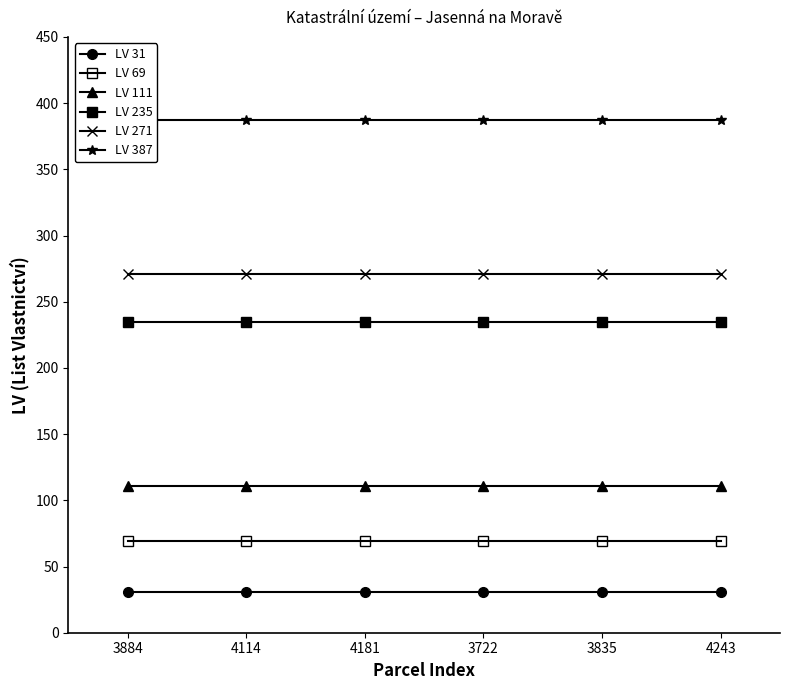

Reading left to right, transcribe all the data shown in this chart.

LV 31: 31	31	31	31	31	31
LV 69: 69	69	69	69	69	69
LV 111: 111	111	111	111	111	111
LV 235: 235	235	235	235	235	235
LV 271: 271	271	271	271	271	271
LV 387: 387	387	387	387	387	387